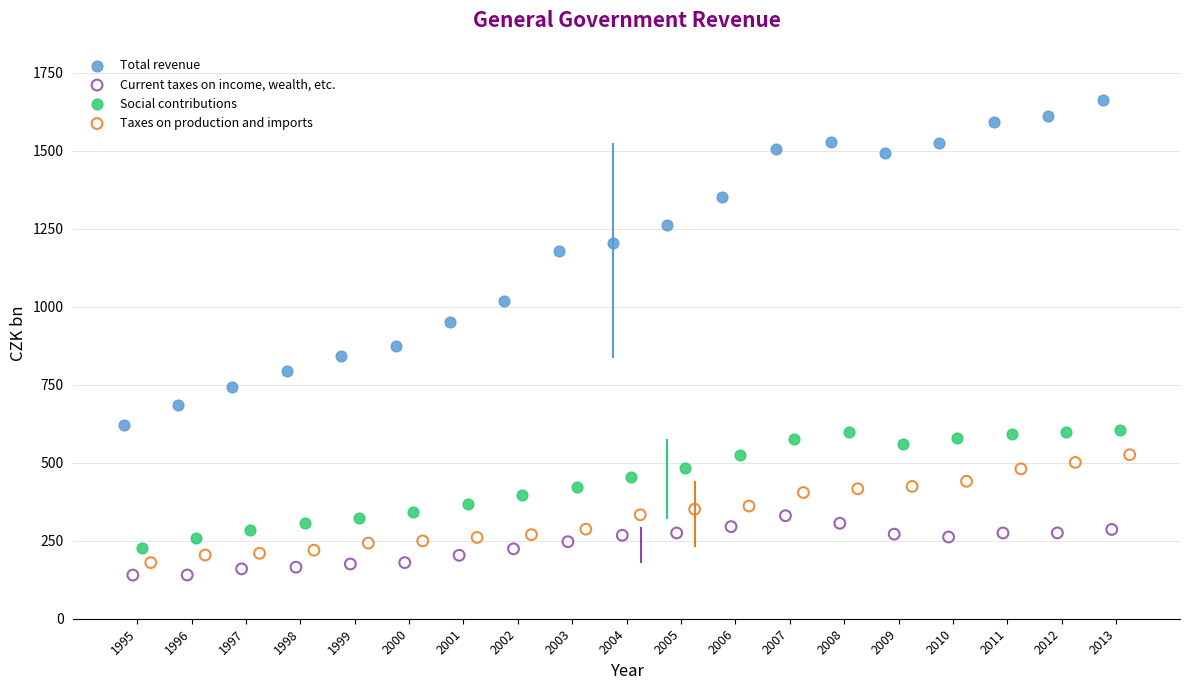

Which series has the largest Y range (max minus min)?

Total revenue